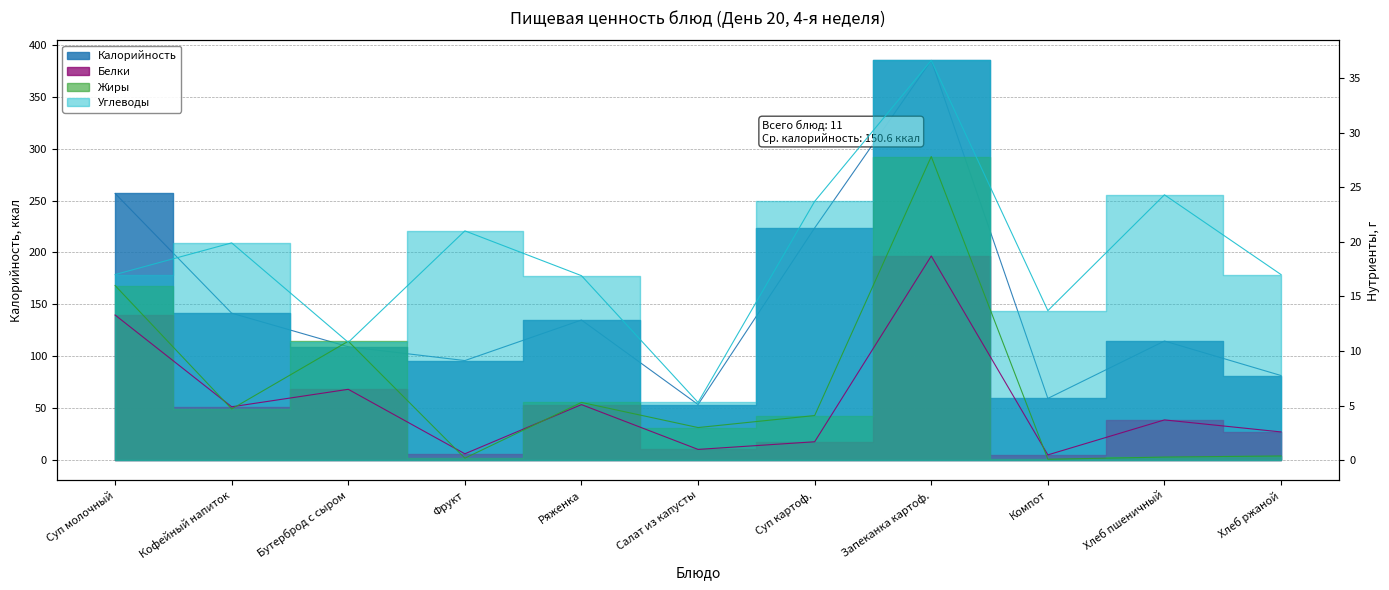

How many data points does each series have?

11